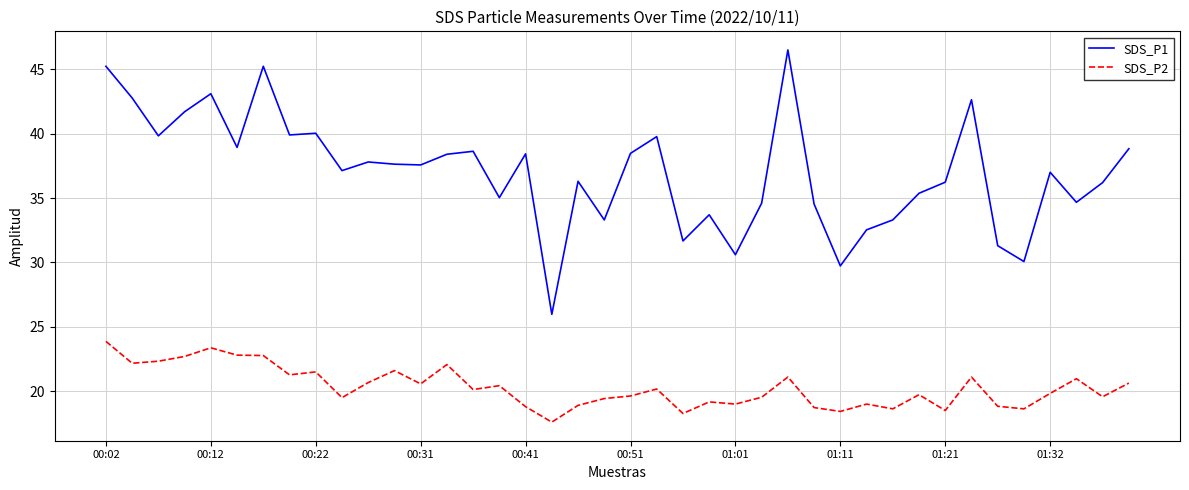

In SDS_P1, how many points are lower than both neighbors (excluding endpoints)?

13